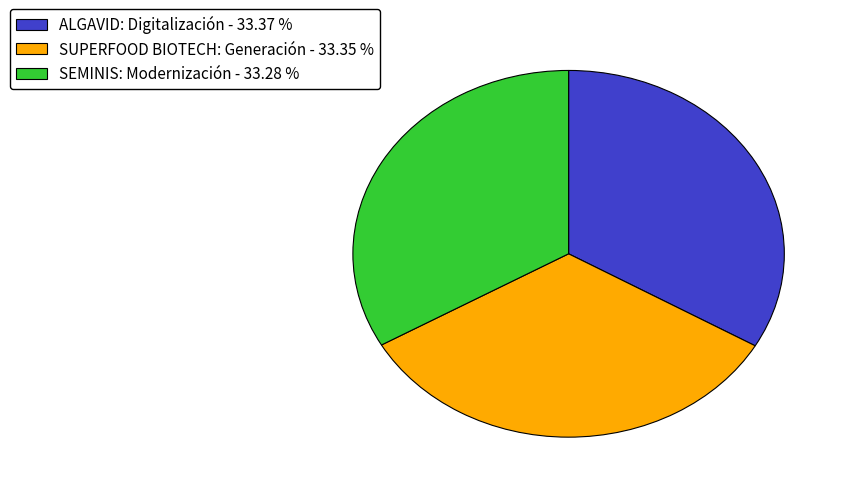

Do SUPERFOOD BIOTECH: Generación - 33.35 % and ALGAVID: Digitalización - 33.37 % together represent more than half of the pie?

Yes